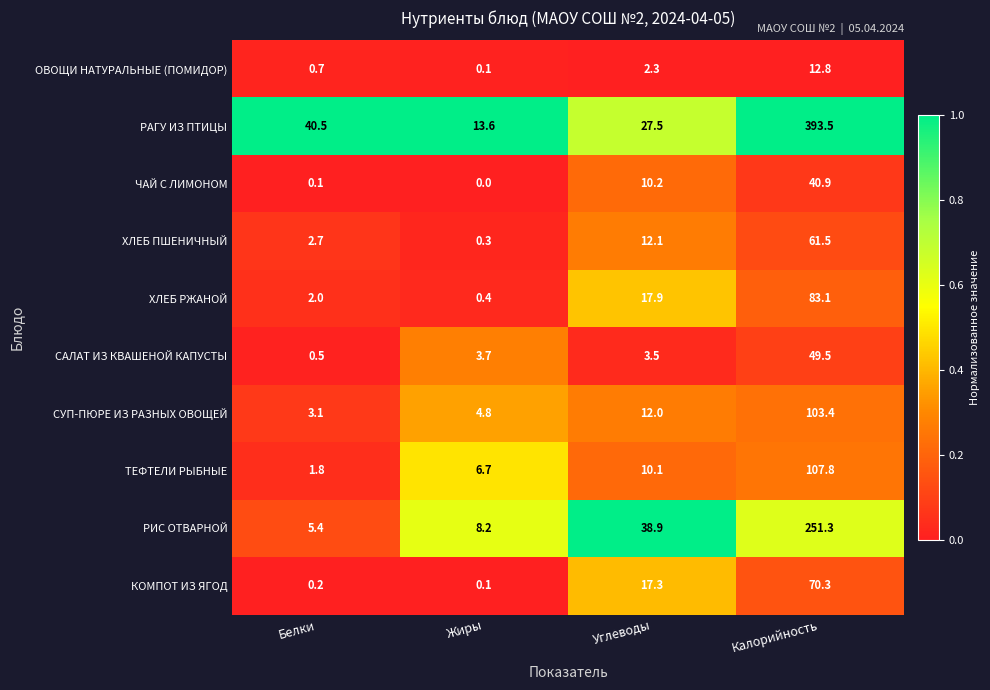

Which series has the largest range (max minus min)?

РАГУ ИЗ ПТИЦЫ